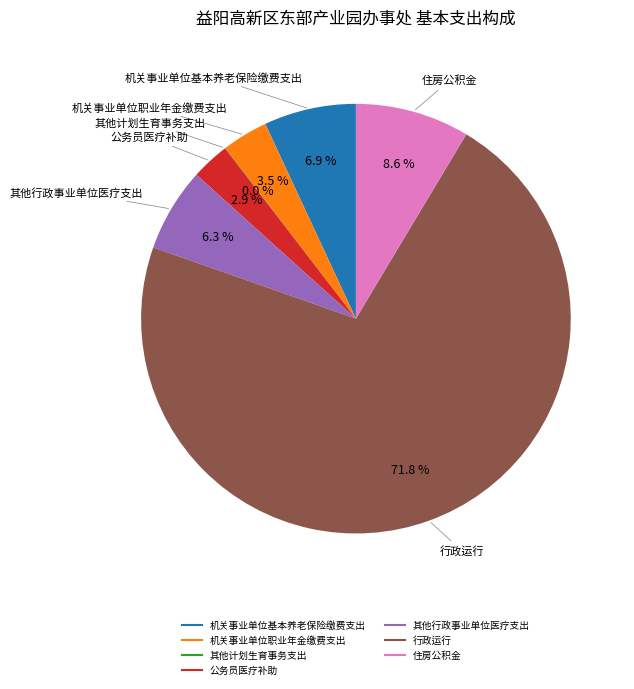

The 其他行政事业单位医疗支出 slice represents 19% of the pie. True or false?

False